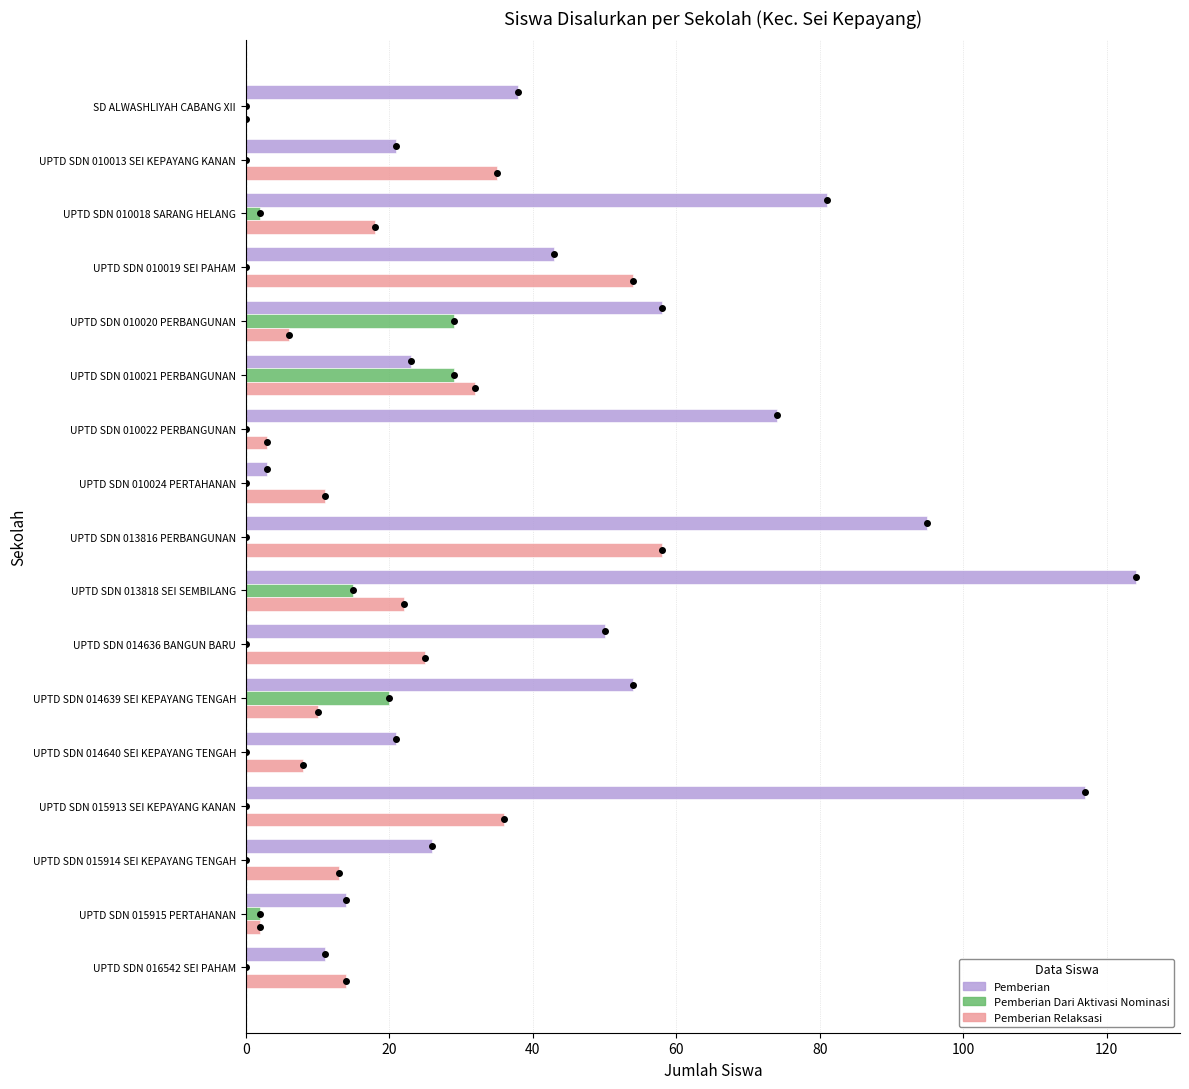

The value of Pemberian Dari Aktivasi Nominasi at UPTD SDN 010019 SEI PAHAM is 9. True or false?

False